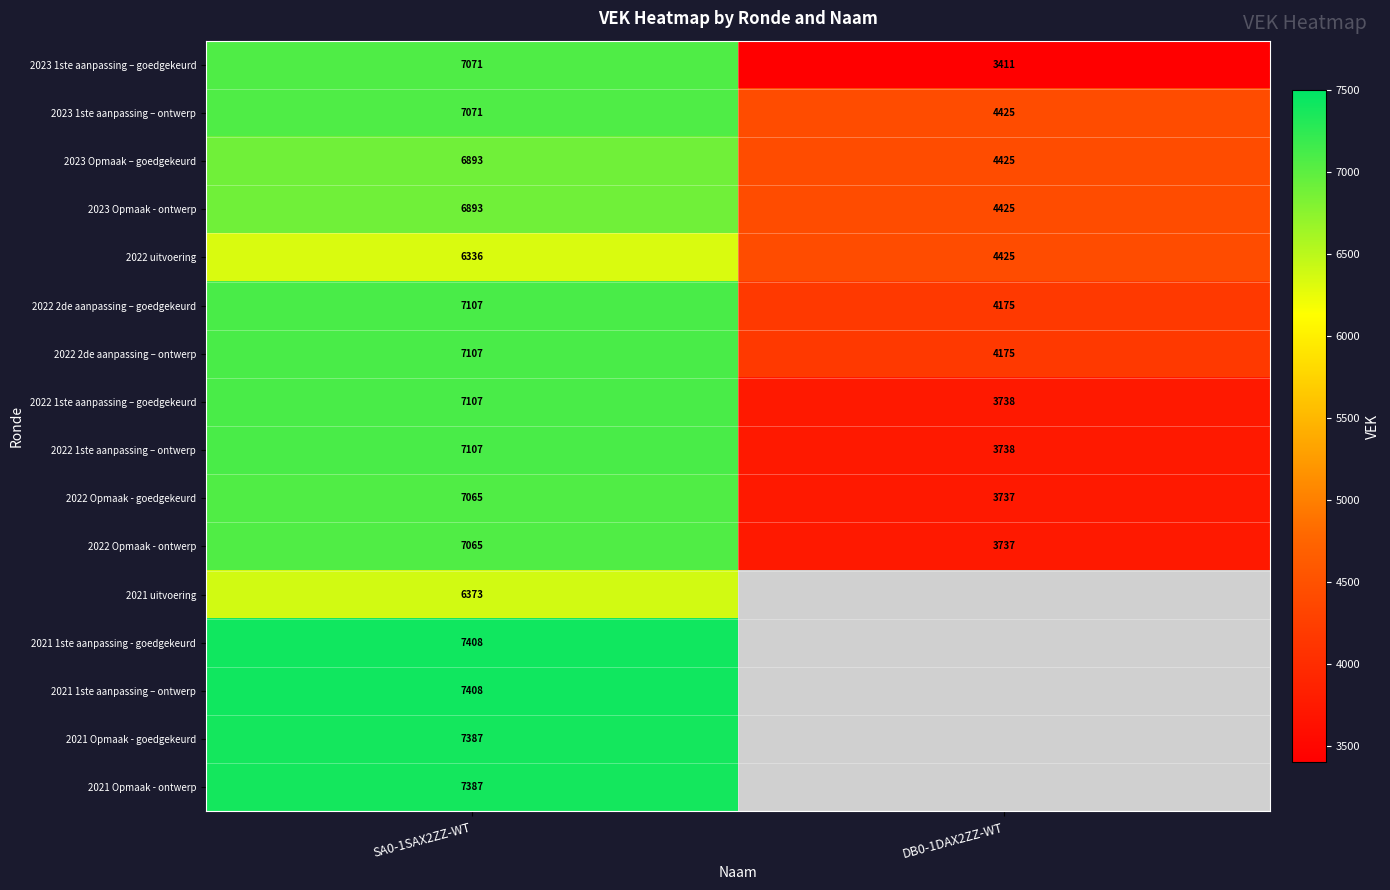

List the labels in order of 2022 uitvoering value, smallest first.

DB0-1DAX2ZZ-WT, SA0-1SAX2ZZ-WT